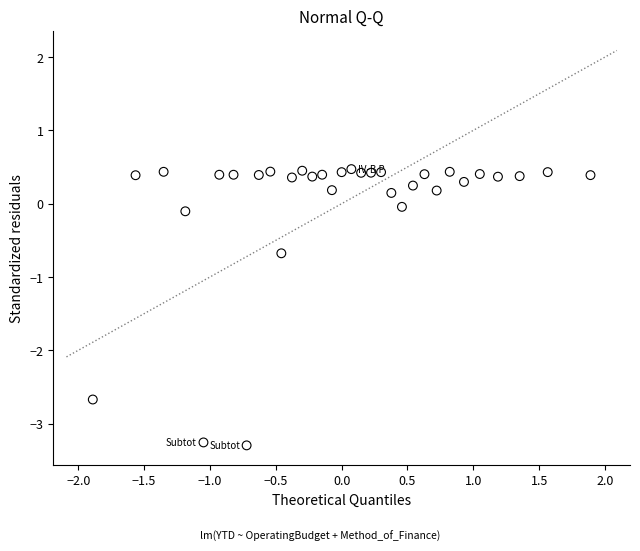

What is the range of X values (max minus min)?

3.8